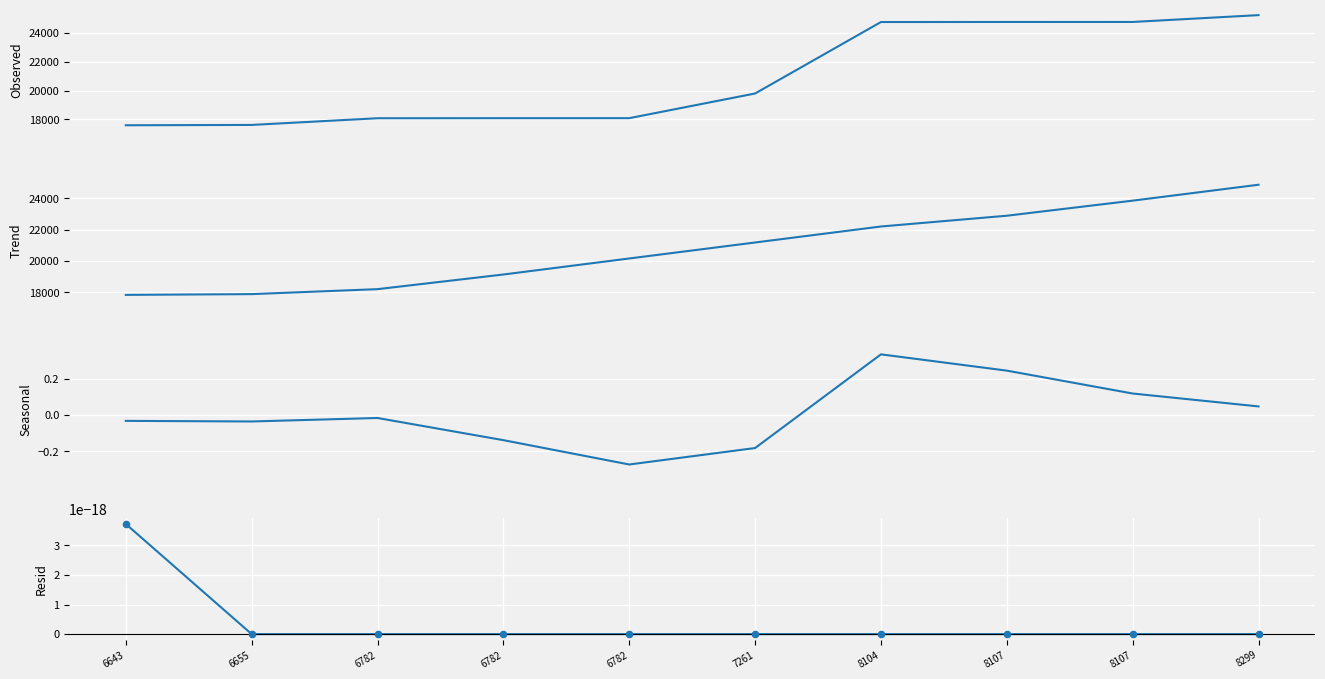

Which series contains the lowest Y value?

Seasonal